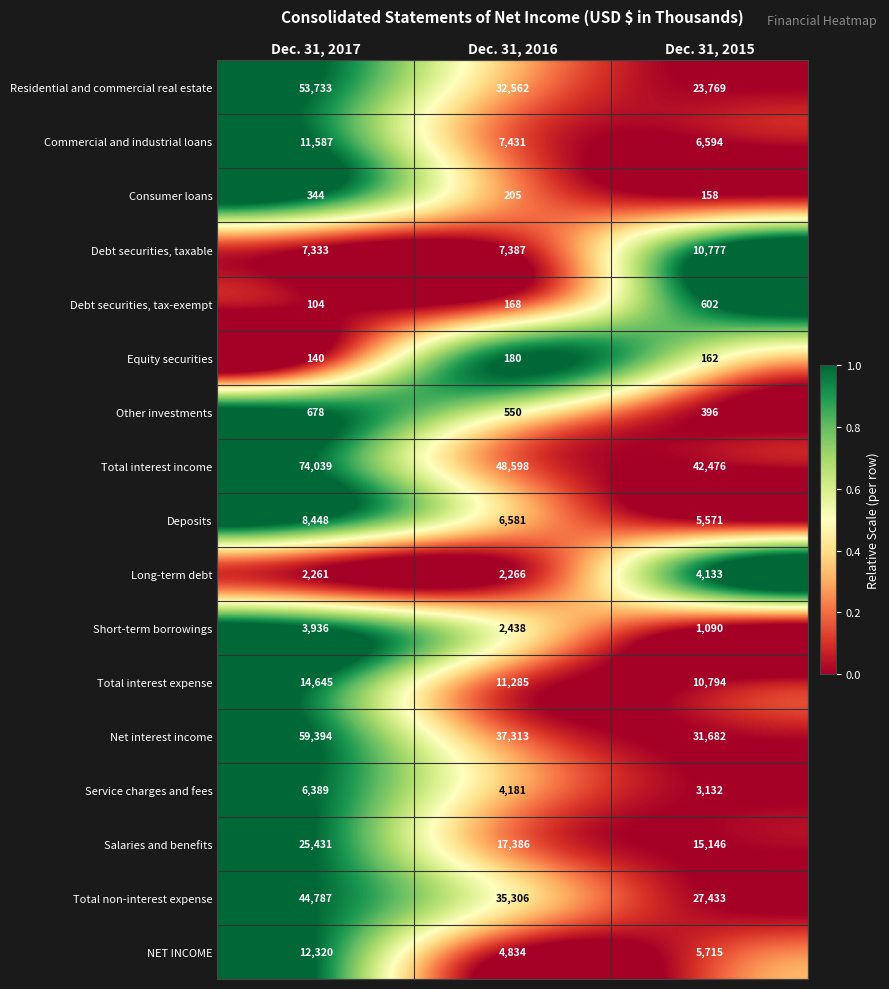

At which category is the sum across all series the highest?

Dec. 31, 2017